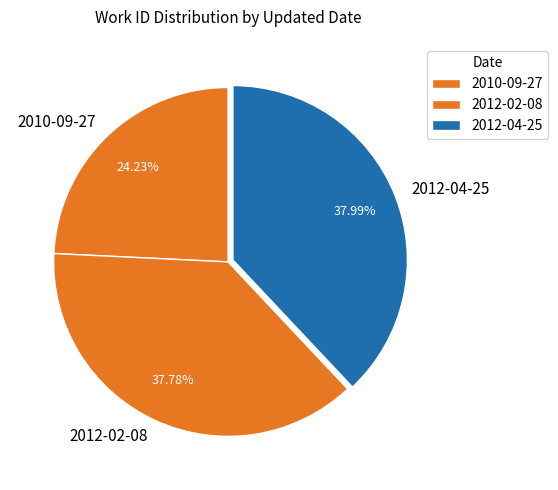

What percentage is NOT represented by 2012-04-25?

62.0%